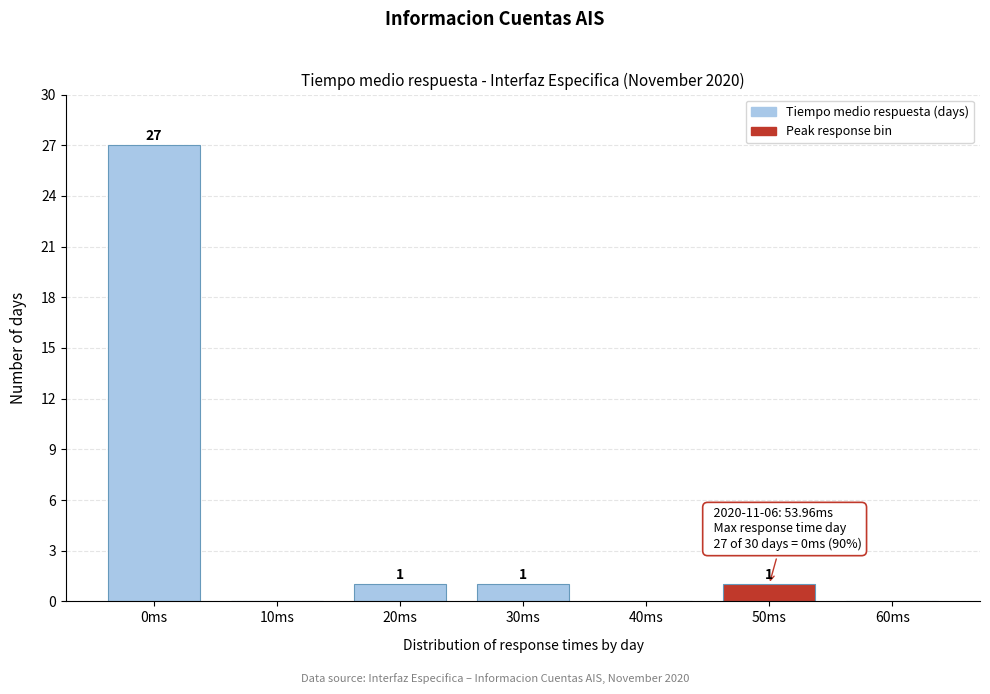

Reading right to left, what are all the values shown in this chart?

60ms=0	50ms=1	40ms=0	30ms=1	20ms=1	10ms=0	0ms=27